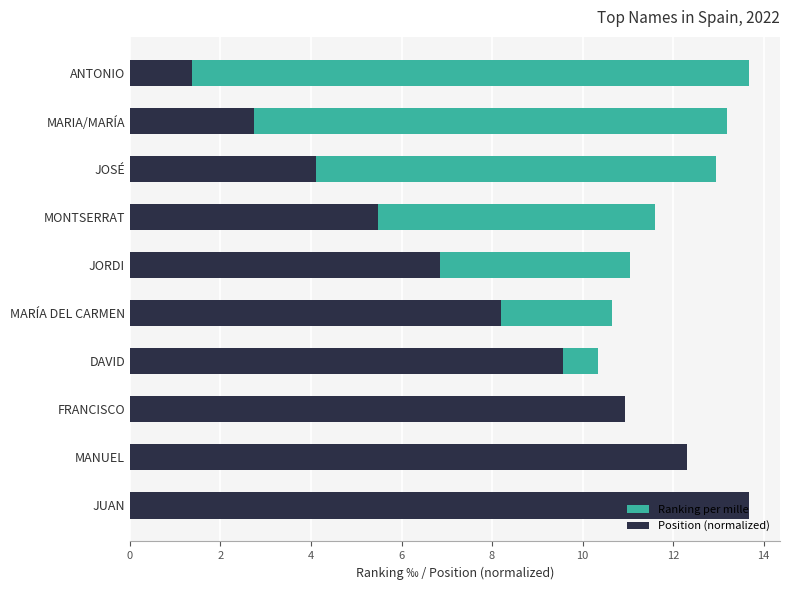

How many distinct data groups are displayed?

2